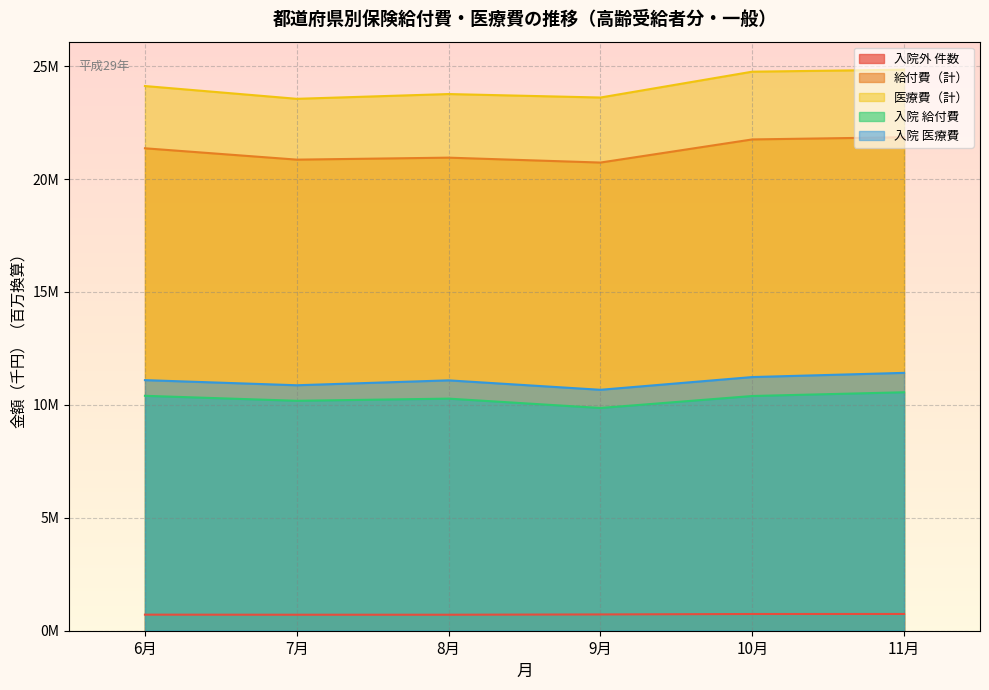

Reading right to left, what are all the values shown in this chart?

入院外 件数: 741.9	740.3	720.9	708.2	707.8	711.4
給付費（計）: 21849.9	21752.6	20728.7	20945.9	20857.9	21360.3
医療費（計）: 24839.2	24752.6	23608.2	23762.1	23551.0	24117.3
入院 給付費: 10557.7	10392.6	9862.2	10276.0	10180.9	10401.2
入院 医療費: 11417.1	11231.2	10667.6	11085.1	10868.5	11095.3